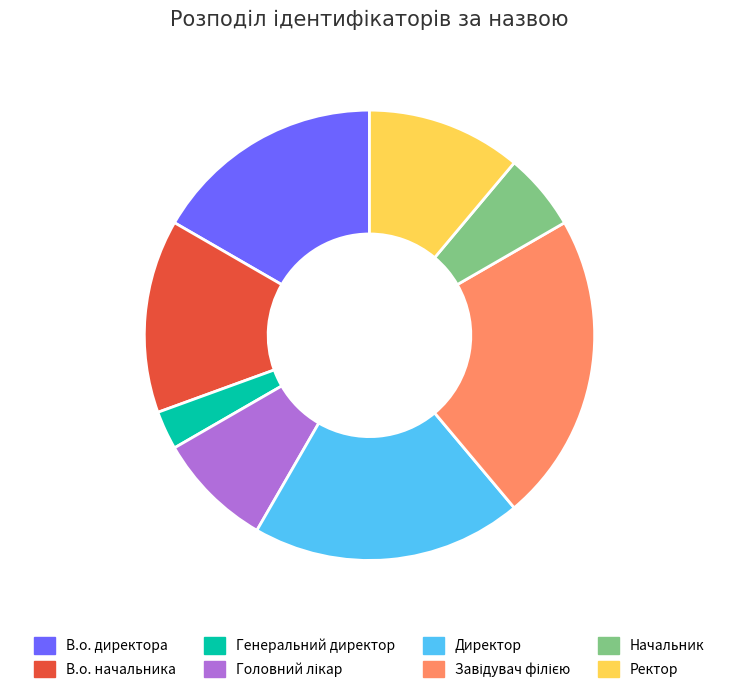

To the nearest percent, what is the difference between the largest and smallest slice percentages?

19%